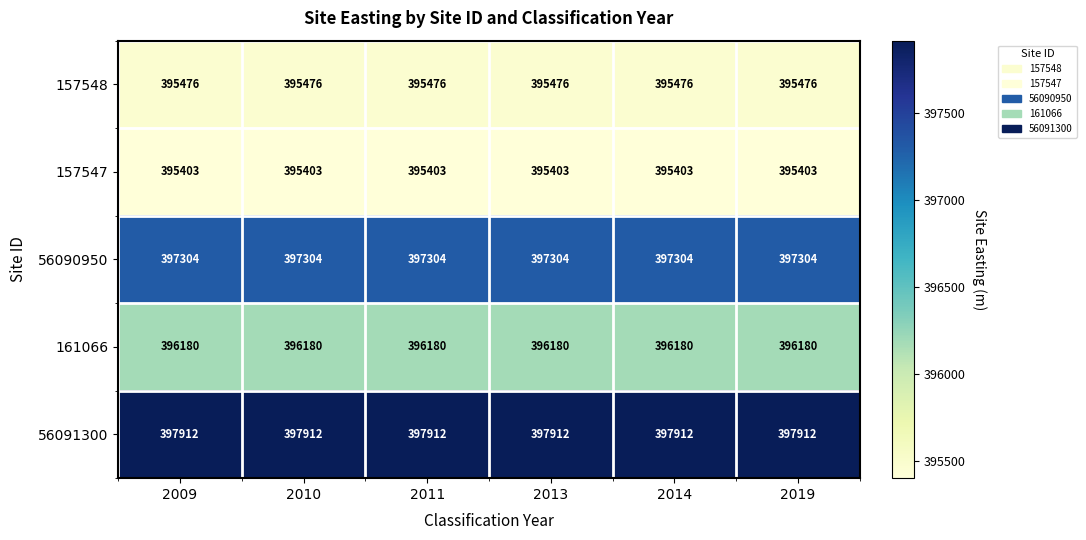

What is the maximum value shown in the chart?

397912